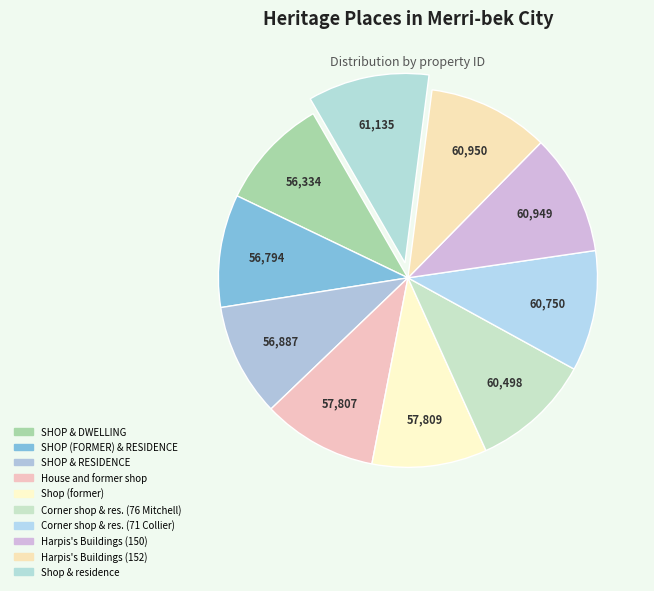

What is the change in value from SHOP & RESIDENCE to Harpis's Buildings (150)?

+4062